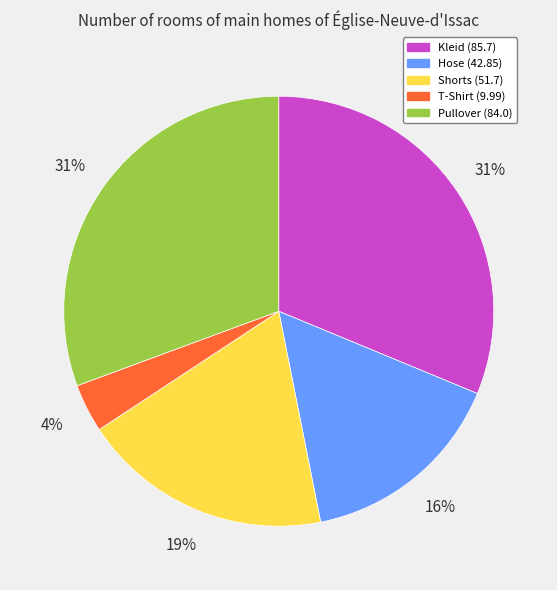

How many slices are in this pie chart?

5